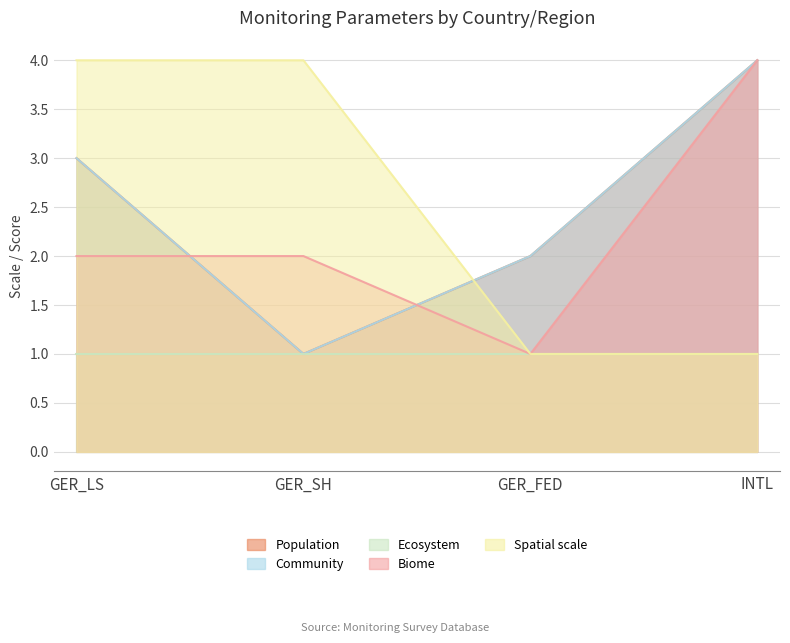

What is the sum of all Community values?

10